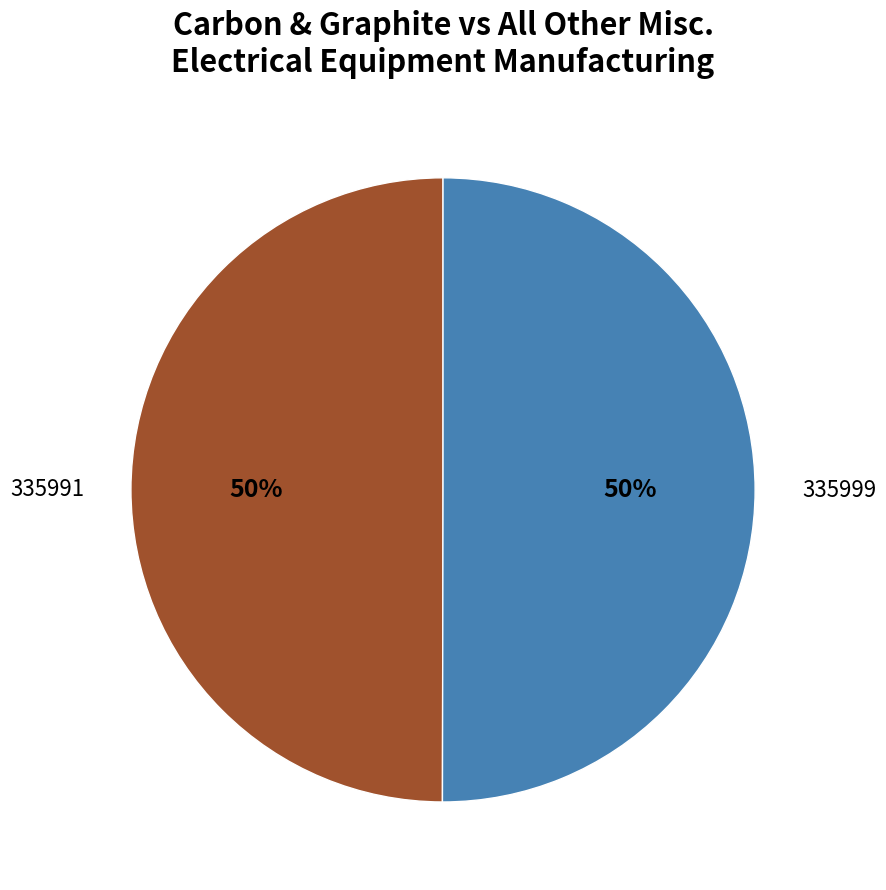

Do 335991 and 335999 together represent more than half of the pie?

Yes